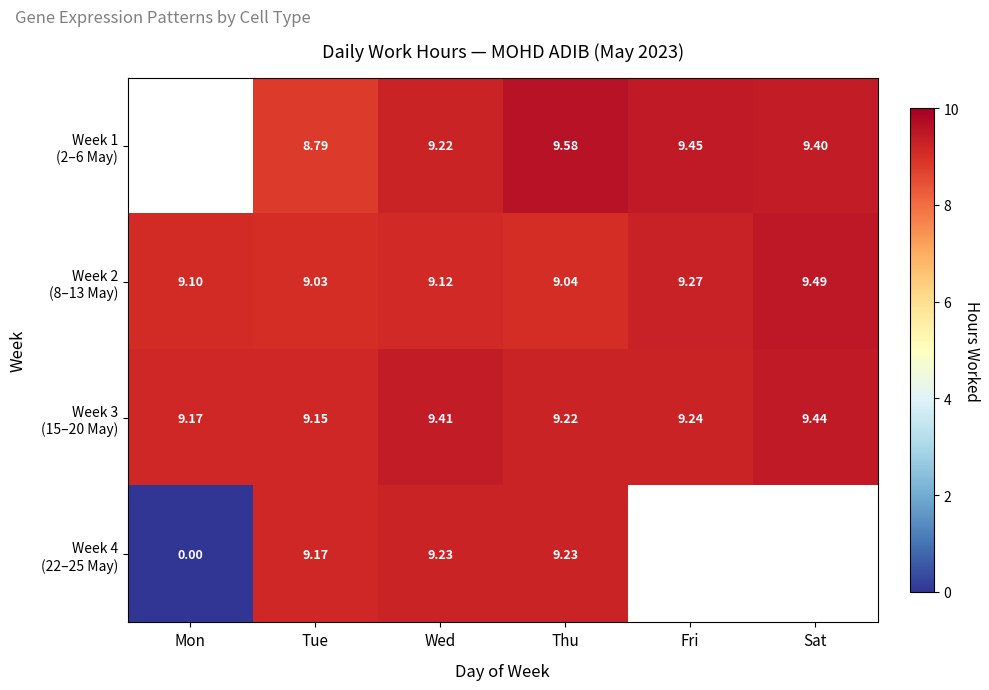

At Fri, list the series in order from smallest to largest.

Week 3 (15–20 May), Week 4 (22–25 May), Week 2 (8–13 May), Week 1 (2–6 May)